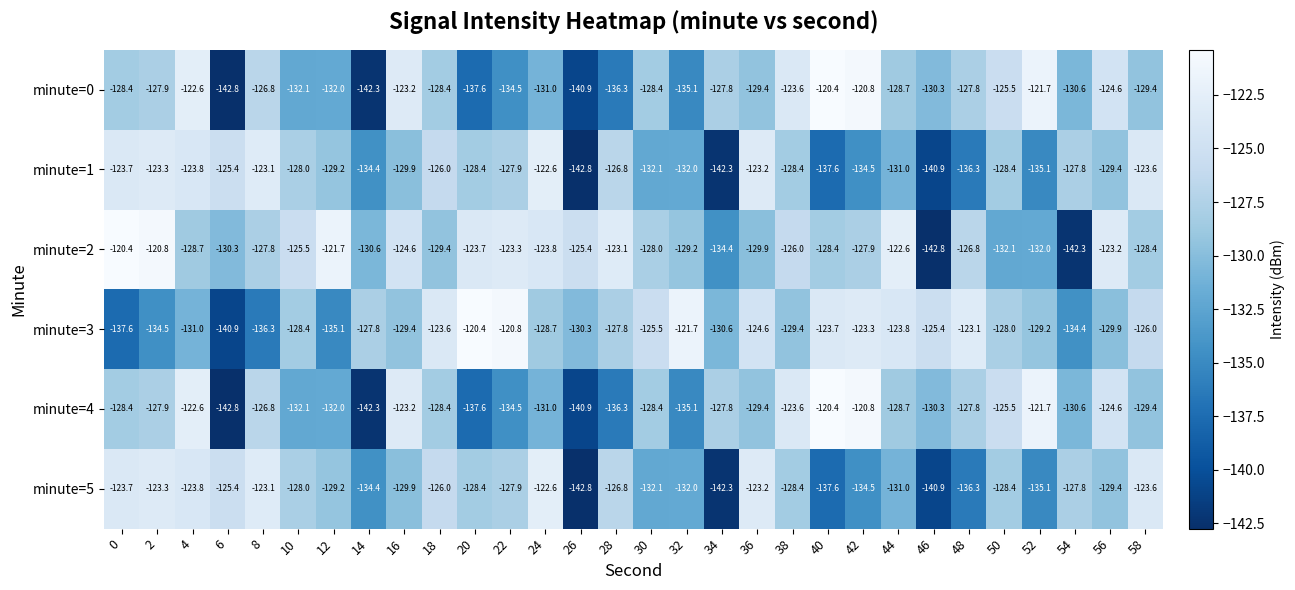

What is the minimum value shown in the chart?

-142.8